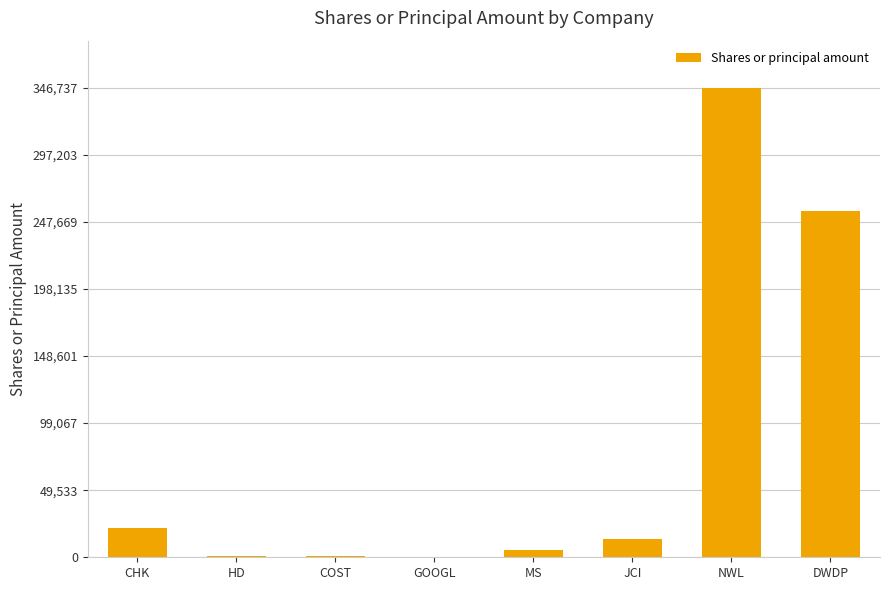

What is the sum of all values?

644720